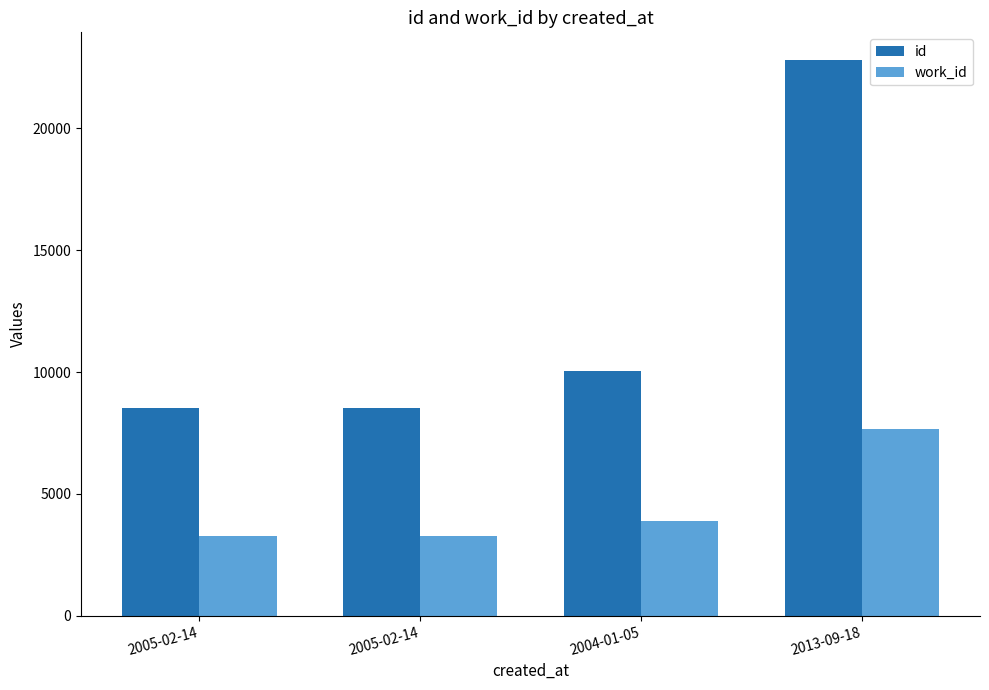

Is it true that work_id equals 1954 at 2005-02-14?

False